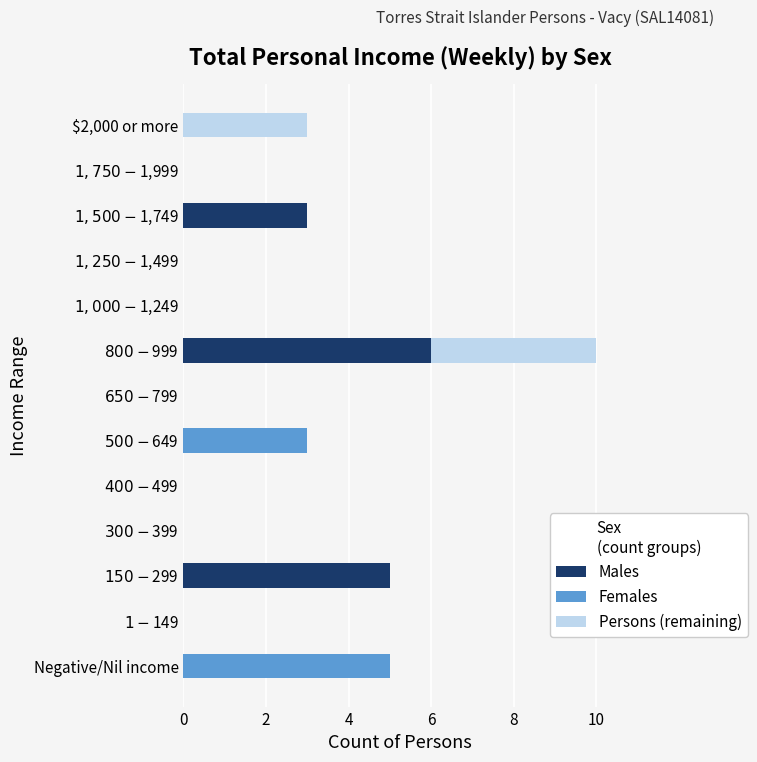

What is the maximum value for Males?

6